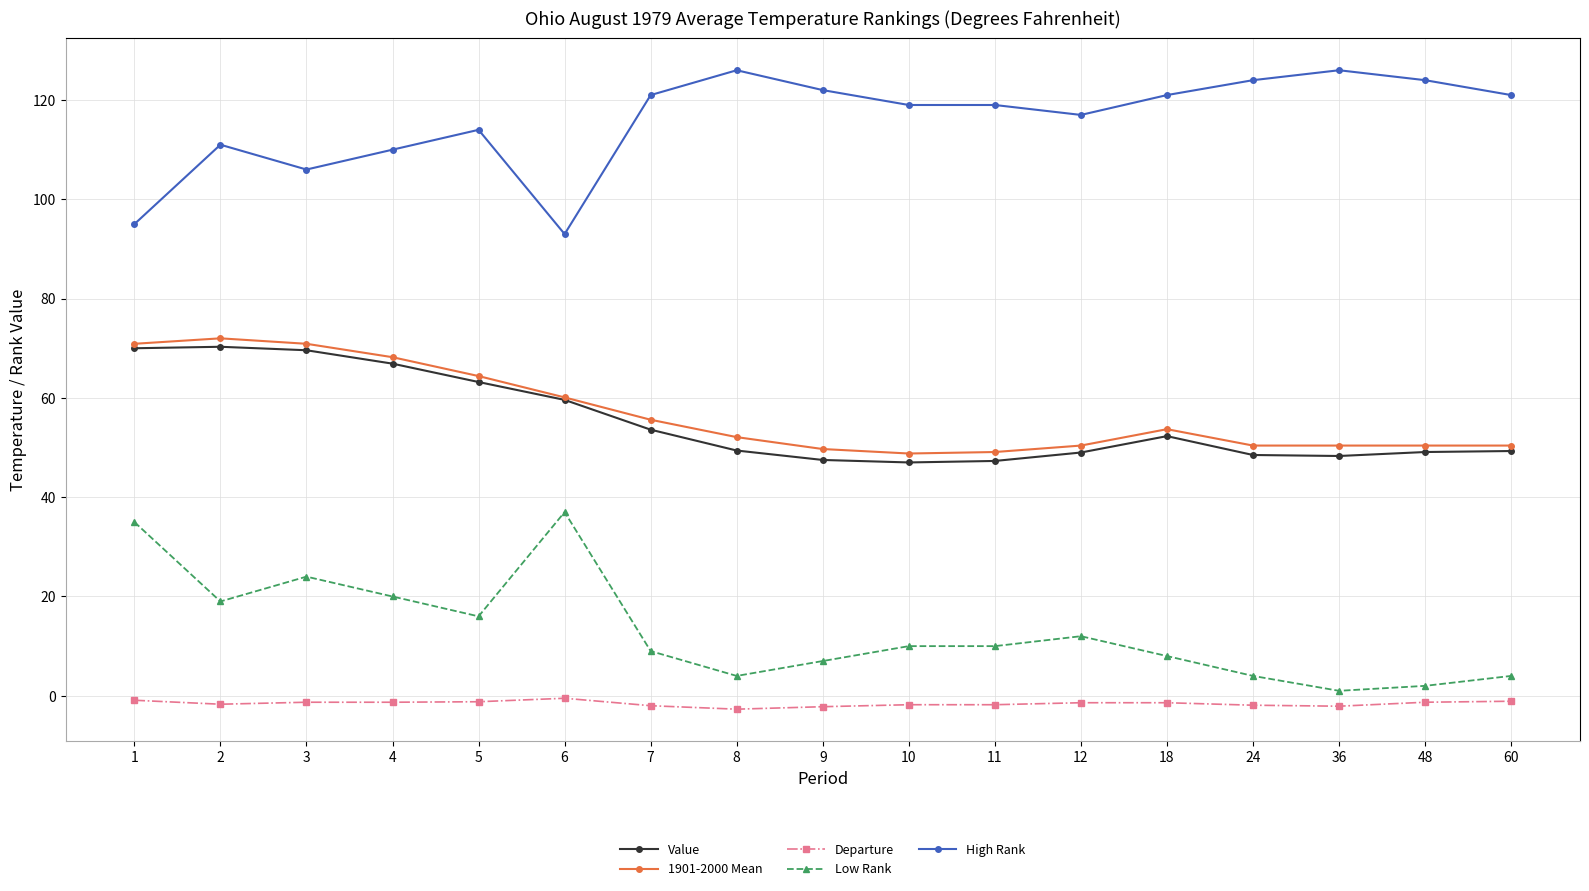

At which category does High Rank reach its first local valley?

3